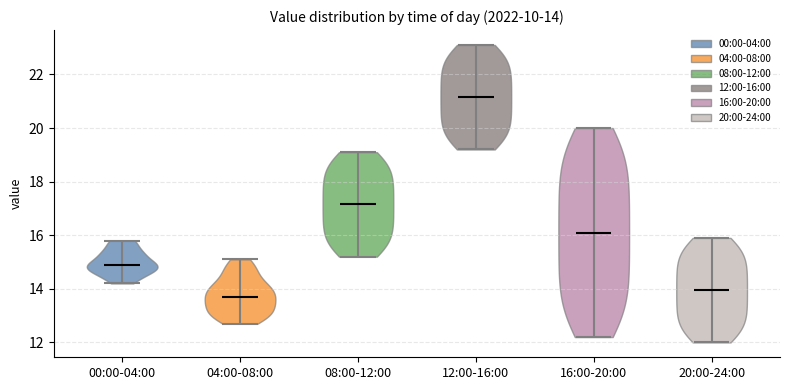

Which violin has the highest median line?

12:00-16:00